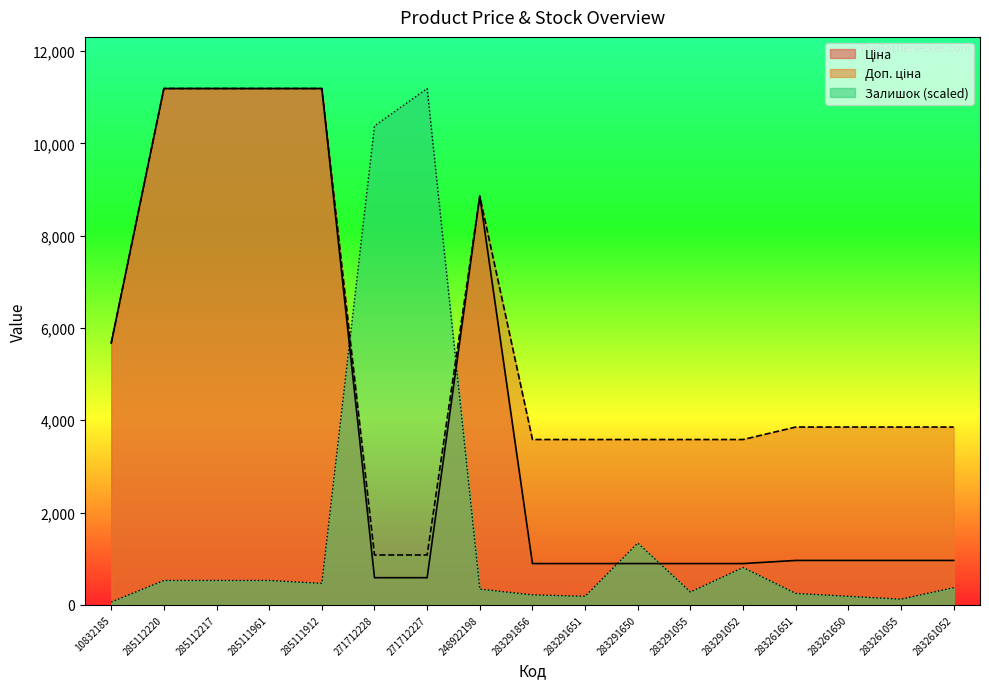

What is the label of the 17th point from the right?

10832185